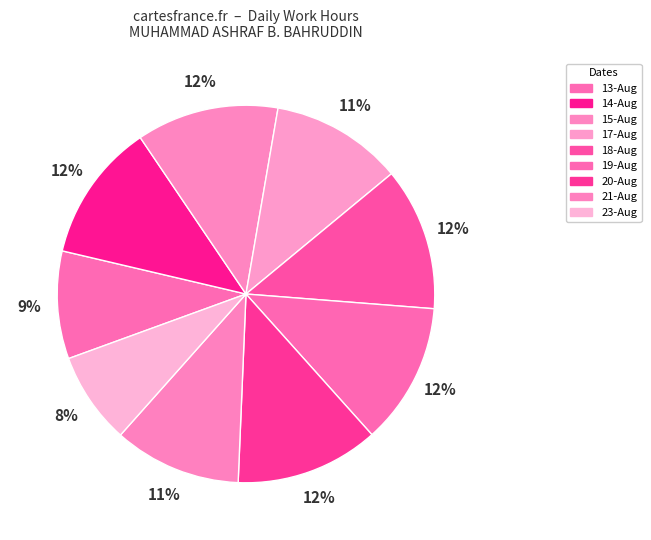

The 21-Aug slice represents 11% of the pie. True or false?

True